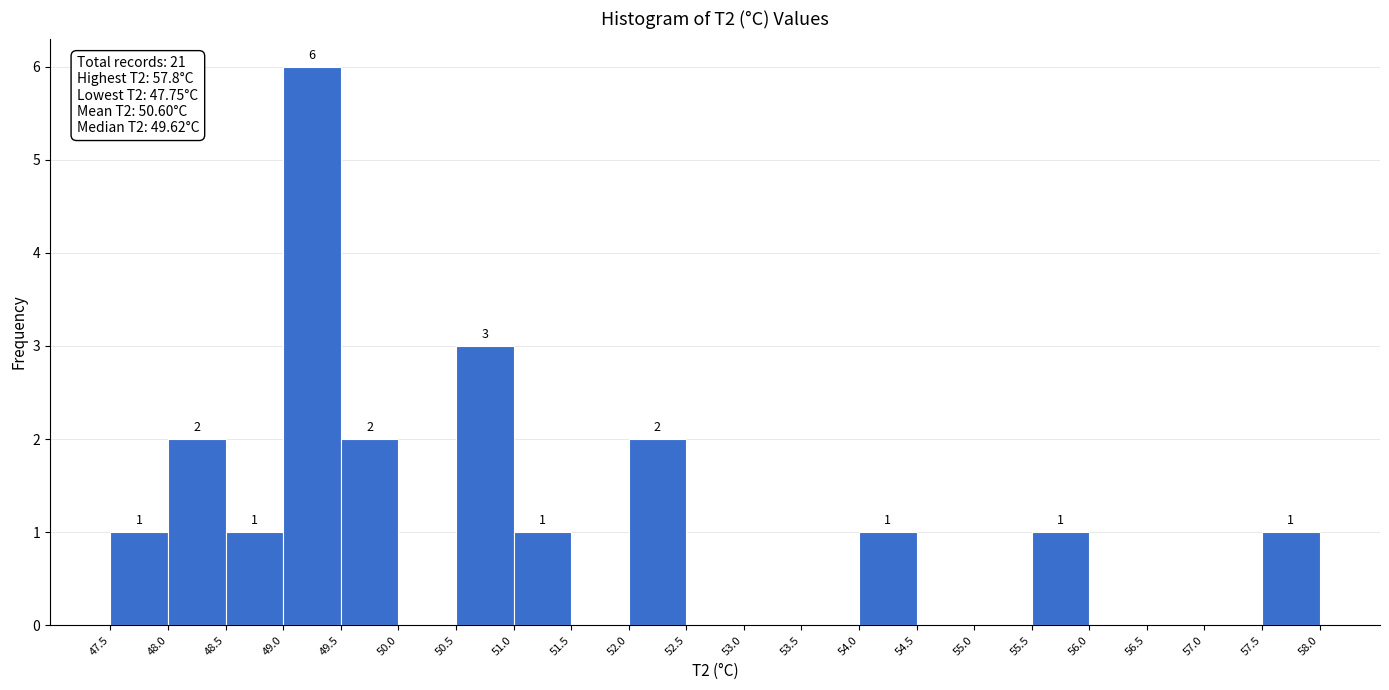

Which range on the x-axis has the tallest bar?

49.0 to 49.5